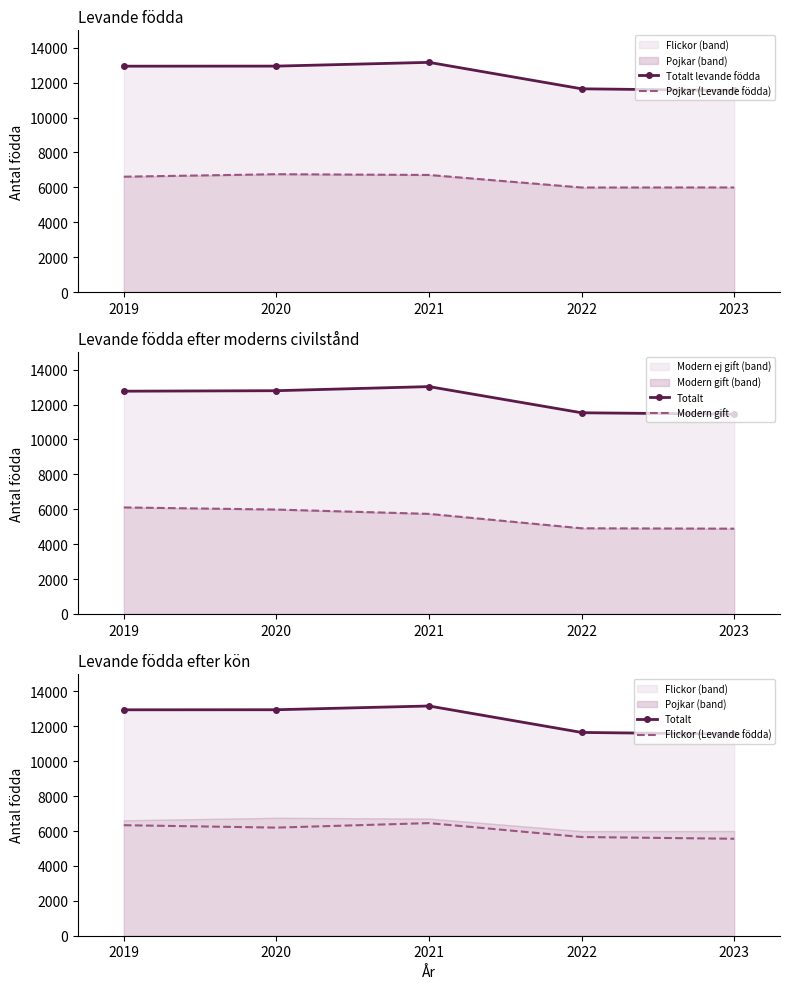

What is the difference between the maximum and minimum values in the Totalt levande födda series?

1612